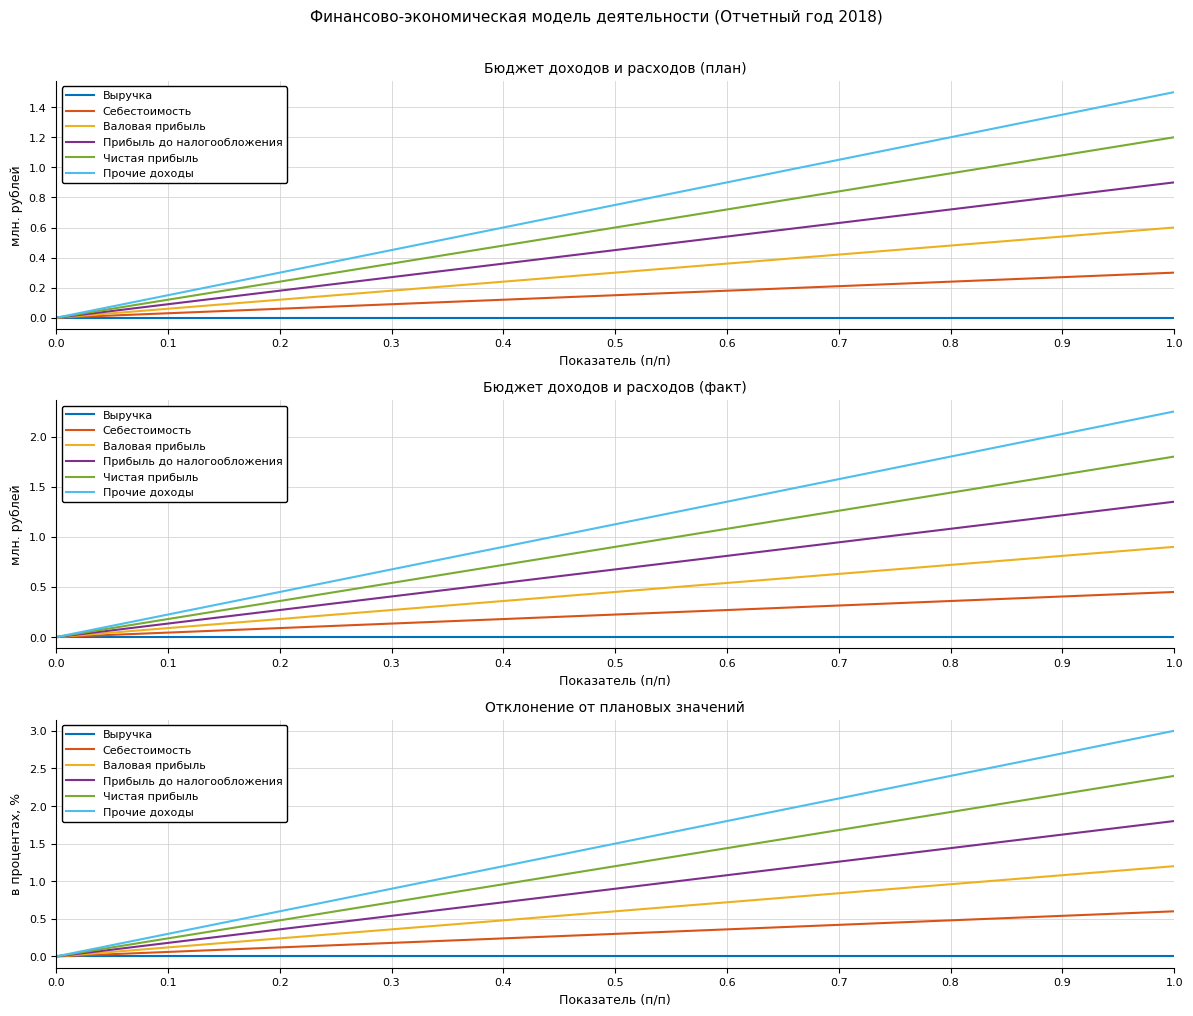

What is the difference between the second highest and second lowest values in the Валовая прибыль series?

1.0